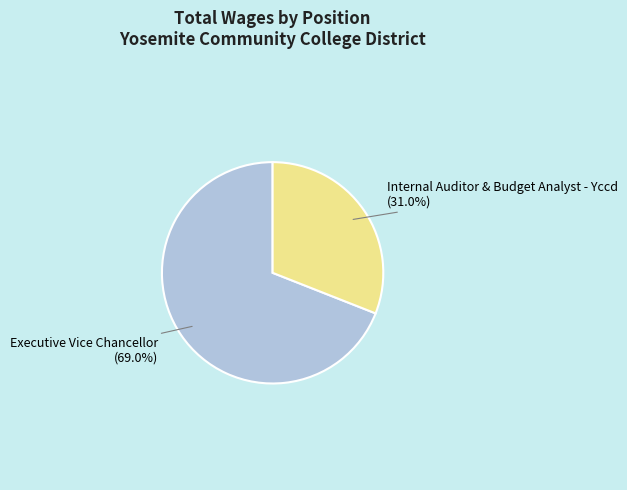

How many slices are in this pie chart?

2